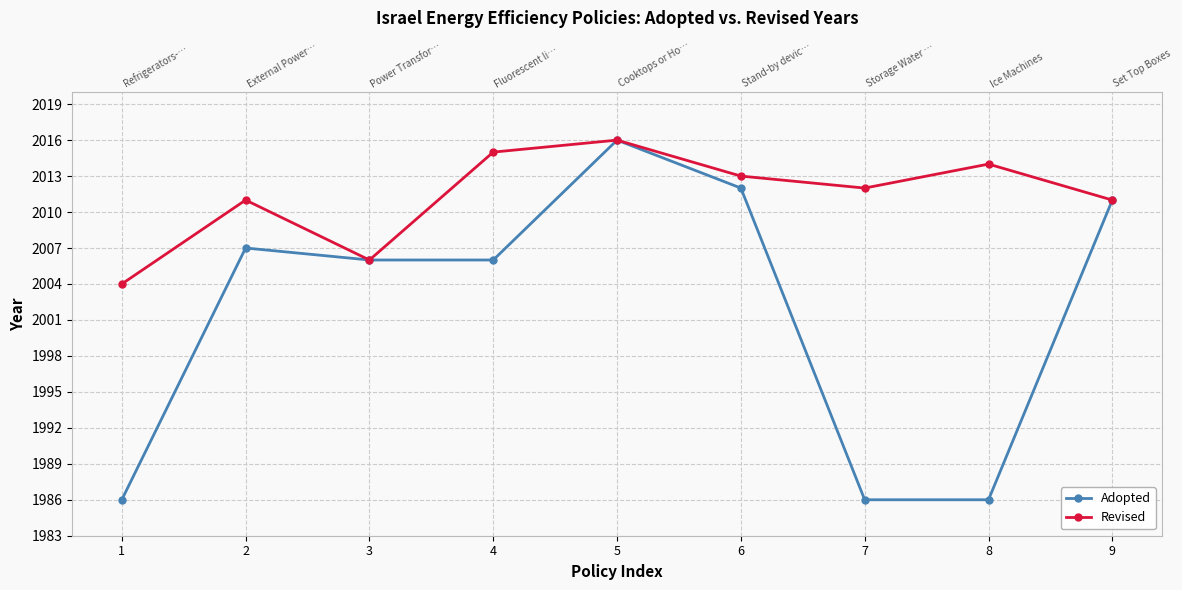

True or false: Adopted has a value of 1986 at 1.

True